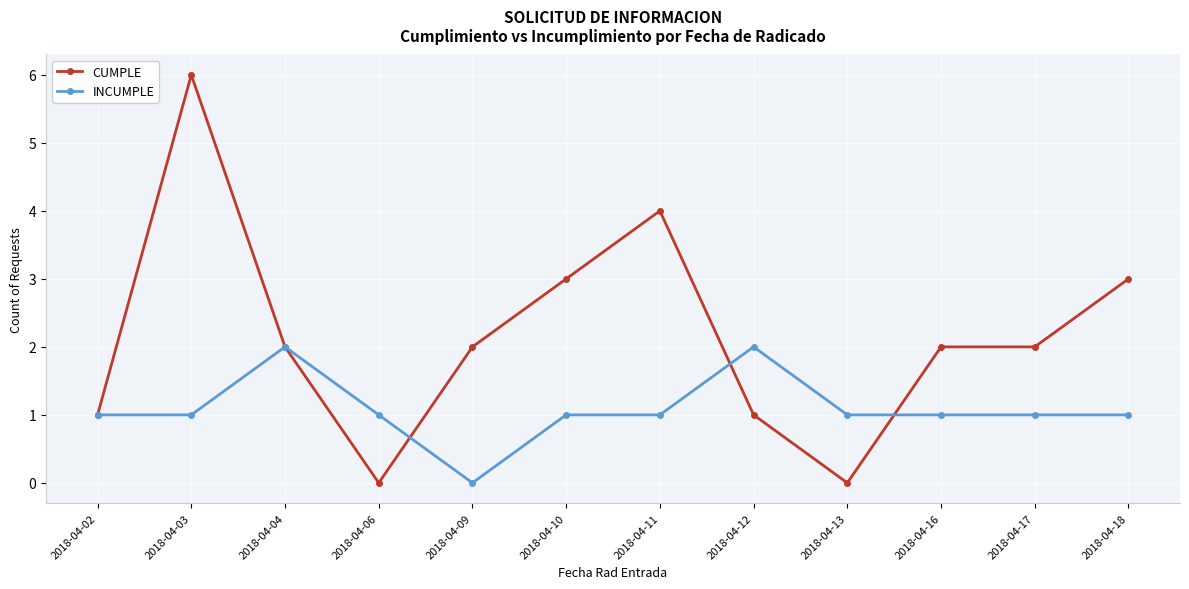

At which category is the sum across all series the highest?

2018-04-03